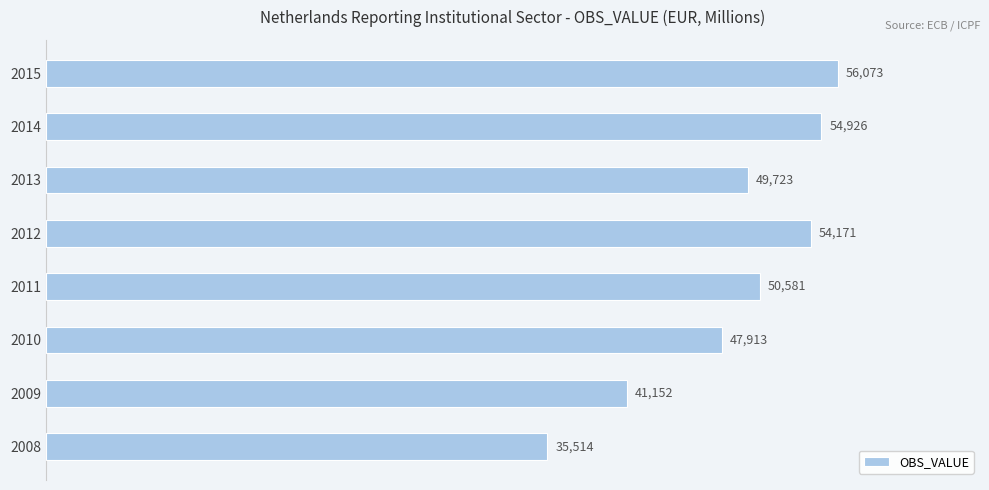

Is it true that the value at 2010 is 47913?

True